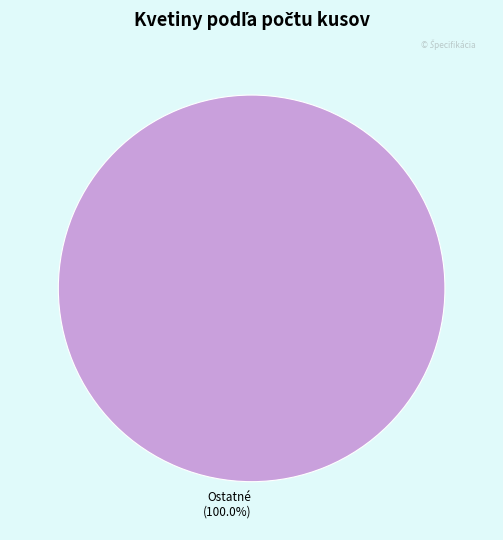

Does Ostatné (100.0%) represent more than half of the total?

Yes